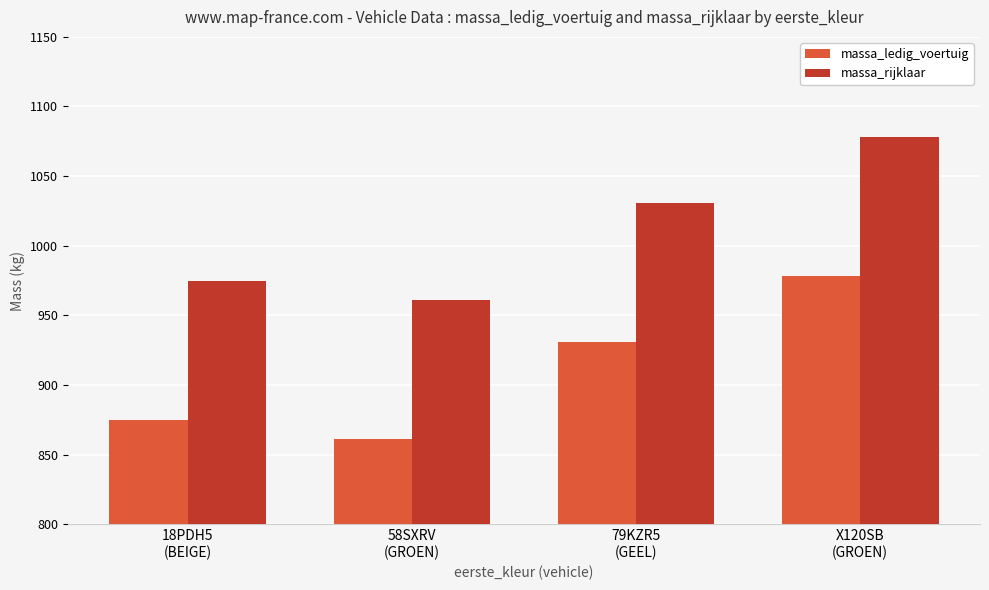

Are the bars grouped side by side (vs. stacked)?

Yes